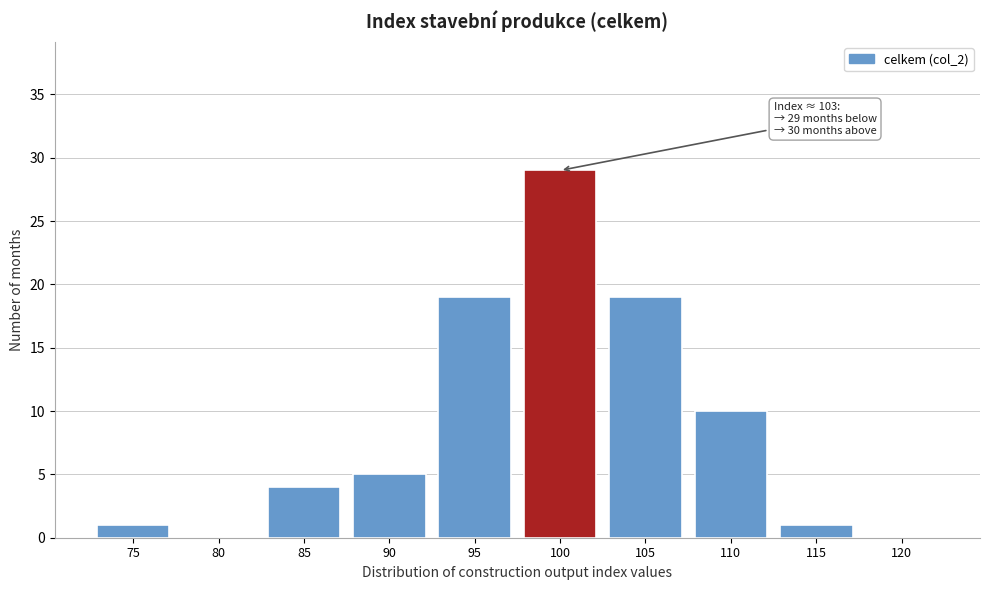

Reading right to left, transcribe all the data shown in this chart.

120=0	115=1	110=10	105=19	100=29	95=19	90=5	85=4	80=0	75=1